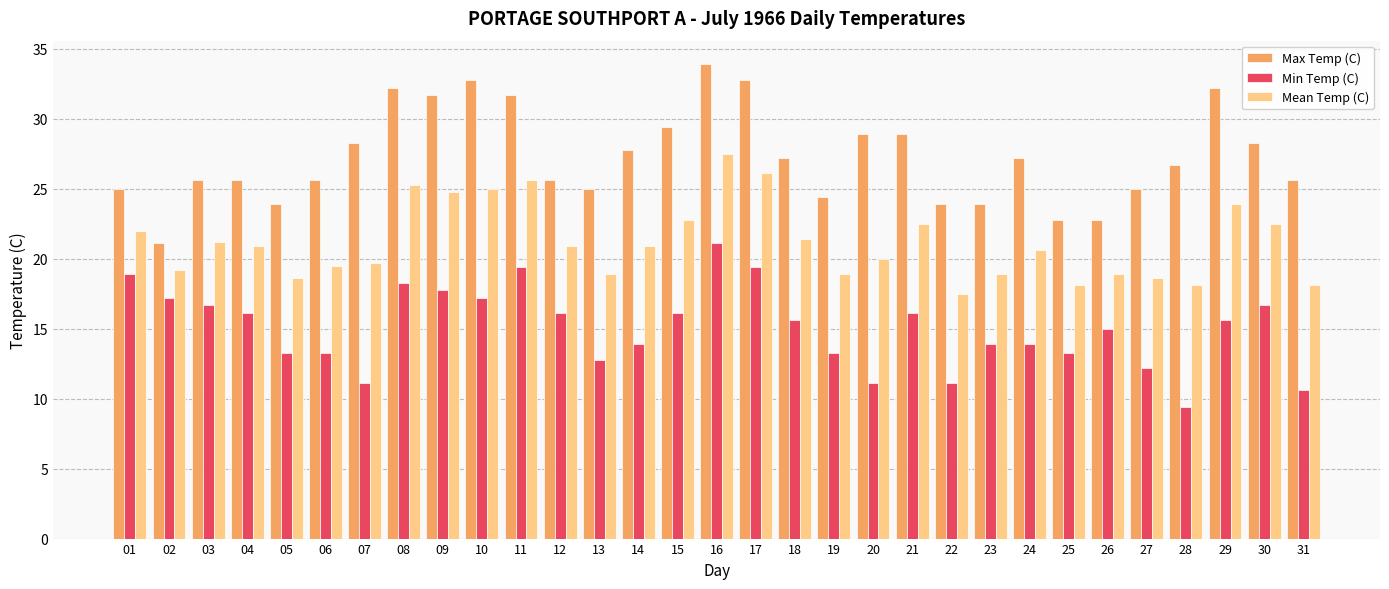

What is the value of the Max Temp (C) bar at the 14th from the left?

27.8